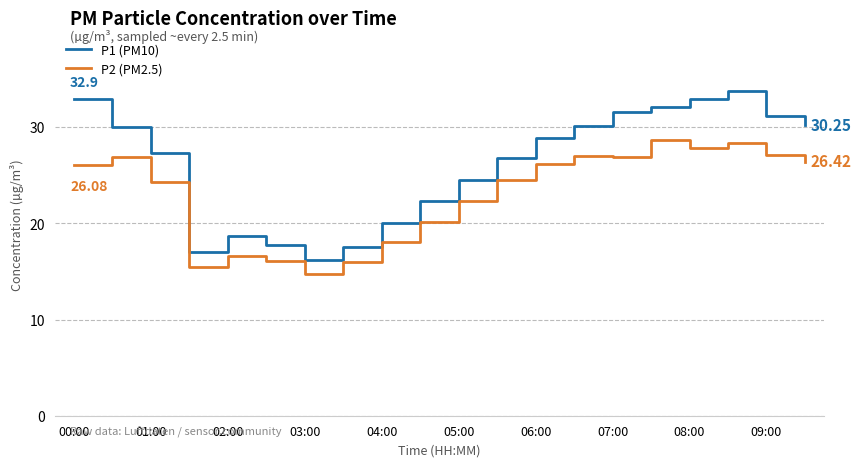

Rank the series by their maximum value, from highest to lowest.

P1 (PM10), P2 (PM2.5)